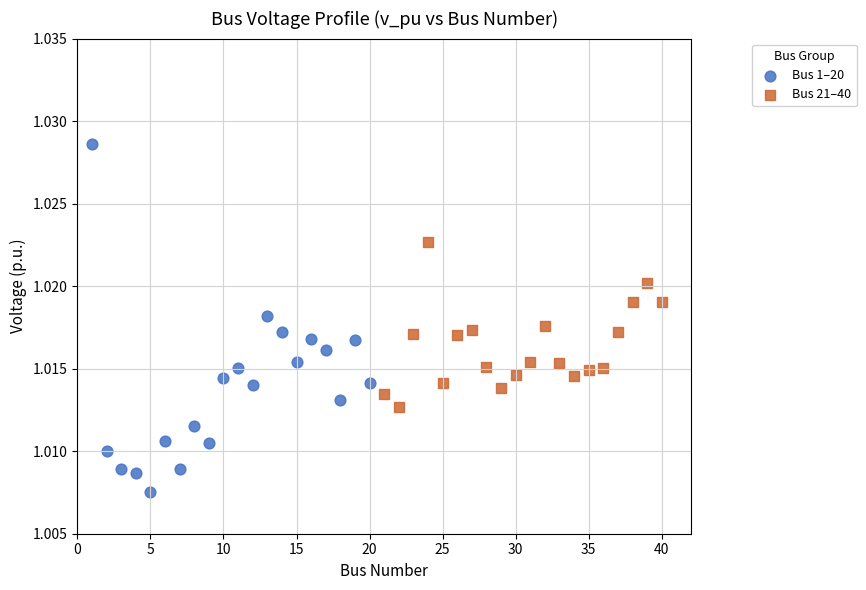

What are all the series names shown in the legend?

Bus 1–20, Bus 21–40